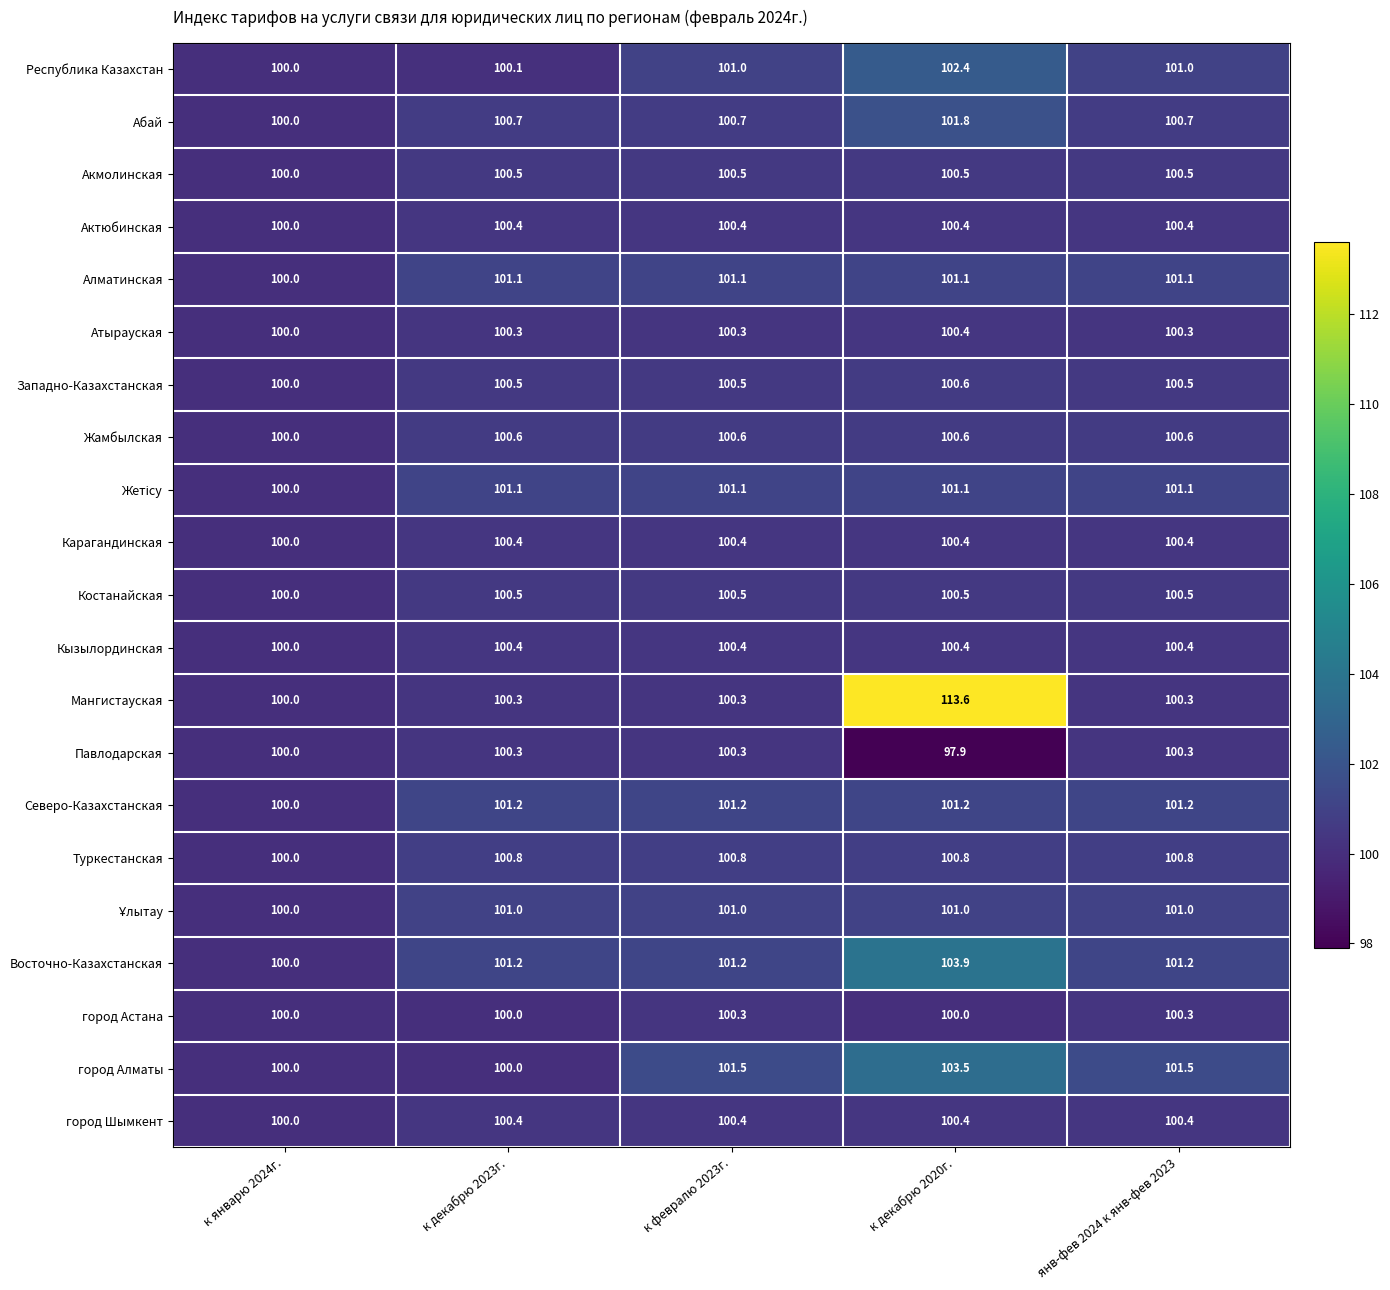

Count the number of categories in the chart.

5